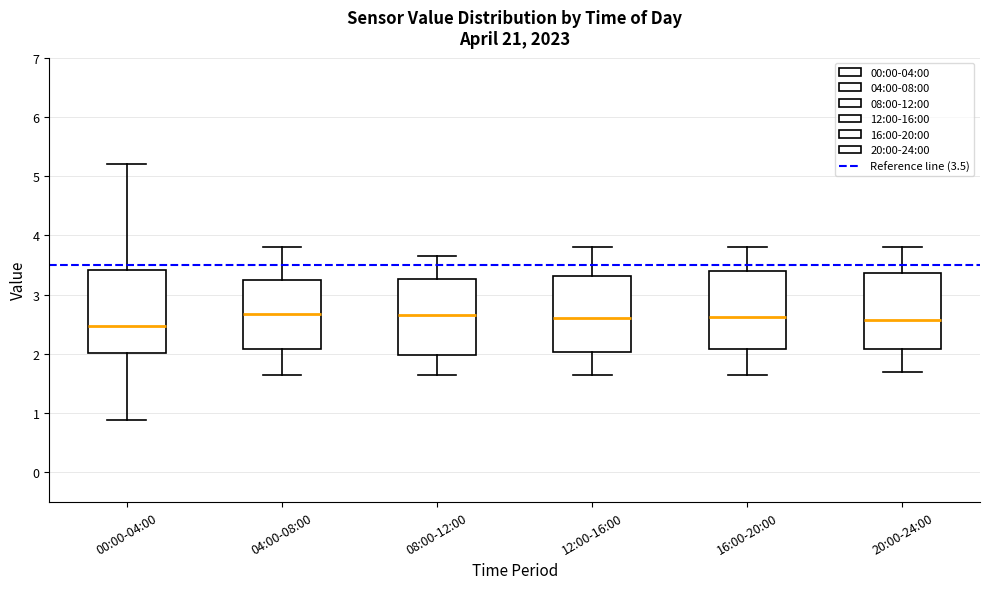

Reading left to right, read every box against the y-axis: the position of its median line, the range the box covers, and the ends of its whiskers. The values are not printed on the chart, so give them approximately, as read against the axis.

00:00-04:00: median 2.5, box 2.0 to 3.4, whiskers 0.9 to 5.2
04:00-08:00: median 2.7, box 2.1 to 3.3, whiskers 1.7 to 3.8
08:00-12:00: median 2.7, box 2.0 to 3.3, whiskers 1.7 to 3.7
12:00-16:00: median 2.6, box 2.0 to 3.3, whiskers 1.7 to 3.8
16:00-20:00: median 2.6, box 2.1 to 3.4, whiskers 1.7 to 3.8
20:00-24:00: median 2.6, box 2.1 to 3.4, whiskers 1.7 to 3.8